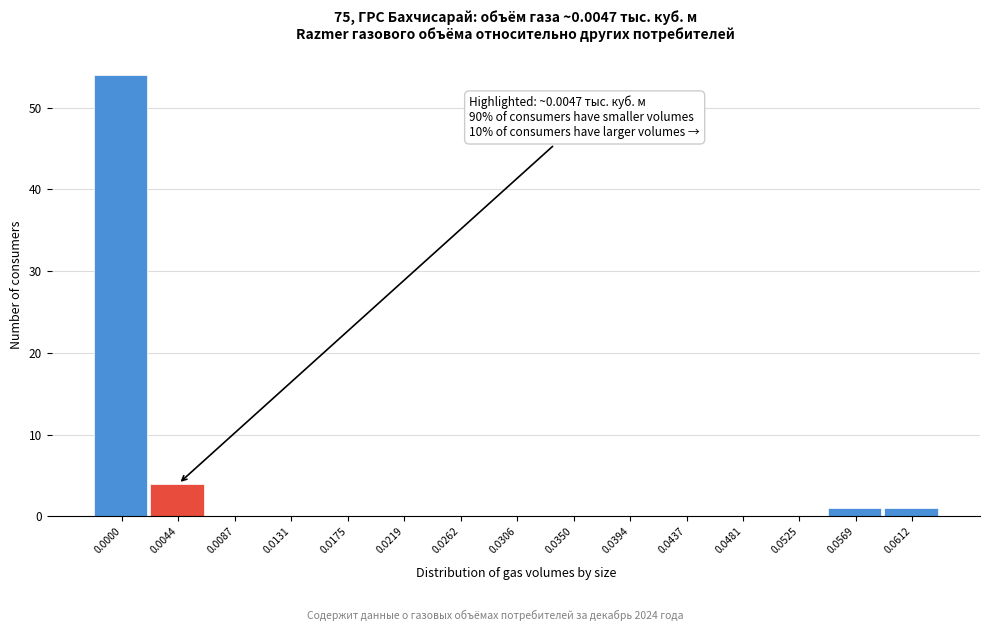

Reading left to right, transcribe all the data shown in this chart.

0.0000=54	0.0044=4	0.0087=0	0.0131=0	0.0175=0	0.0219=0	0.0262=0	0.0306=0	0.0350=0	0.0394=0	0.0437=0	0.0481=0	0.0525=0	0.0569=1	0.0612=1